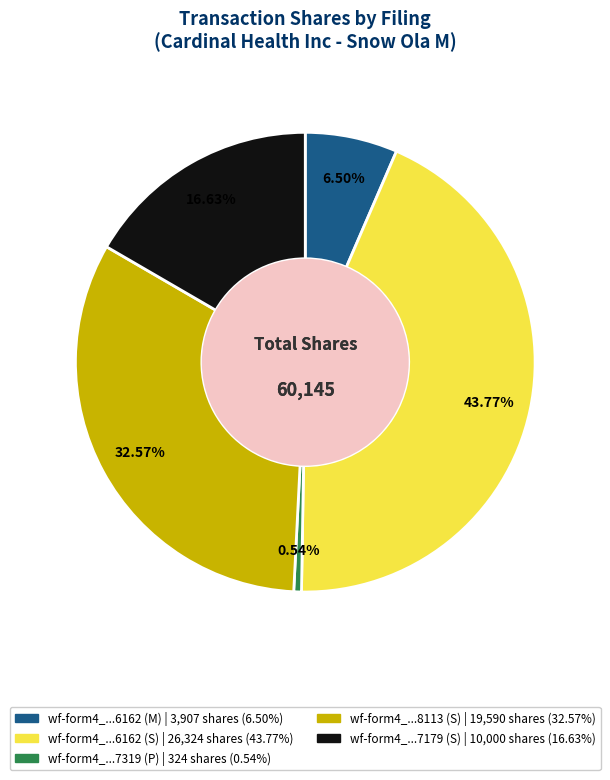

Count the number of slices in the pie.

5